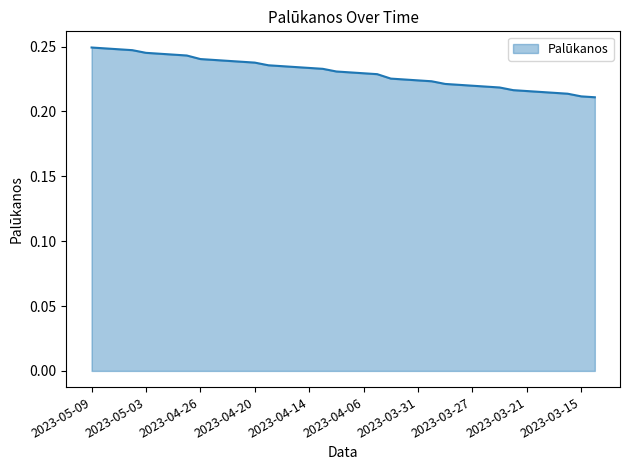

How many lines are shown in the chart?

1